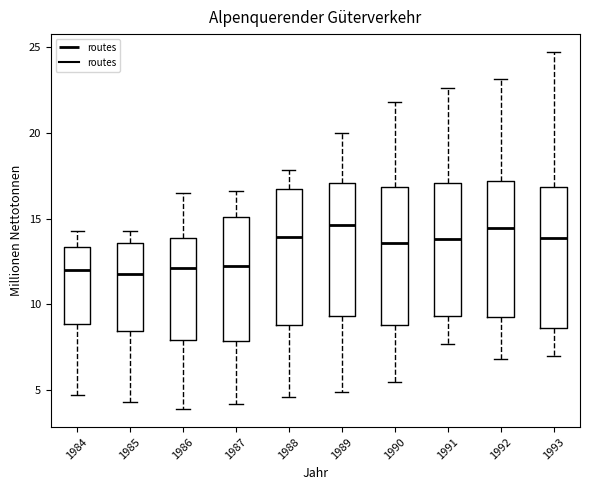

Reading left to right, transcribe this box plot: for each box, give where its median line is, the range the box spans, and where its two whiskers end, as read against the y-axis. The values are not printed on the chart, so give them approximately, as read against the axis.

1984: median 12.0, box 9.0 to 13.5, whiskers 4.5 to 14.5
1985: median 12.0, box 8.5 to 13.5, whiskers 4.5 to 14.5
1986: median 12.0, box 8.0 to 14.0, whiskers 4.0 to 16.5
1987: median 12.5, box 8.0 to 15.0, whiskers 4.0 to 16.5
1988: median 14.0, box 9.0 to 17.0, whiskers 4.5 to 18.0
1989: median 14.5, box 9.5 to 17.0, whiskers 5.0 to 20.0
1990: median 13.5, box 9.0 to 17.0, whiskers 5.5 to 22.0
1991: median 14.0, box 9.5 to 17.0, whiskers 7.5 to 22.5
1992: median 14.5, box 9.5 to 17.0, whiskers 7.0 to 23.0
1993: median 14.0, box 8.5 to 17.0, whiskers 7.0 to 24.5